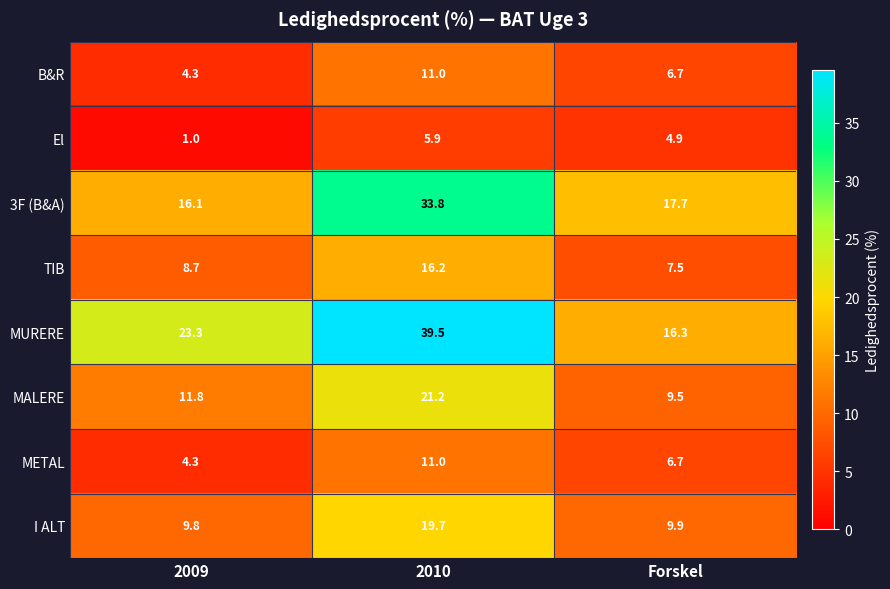

Read the TIB value at 2009.

8.7